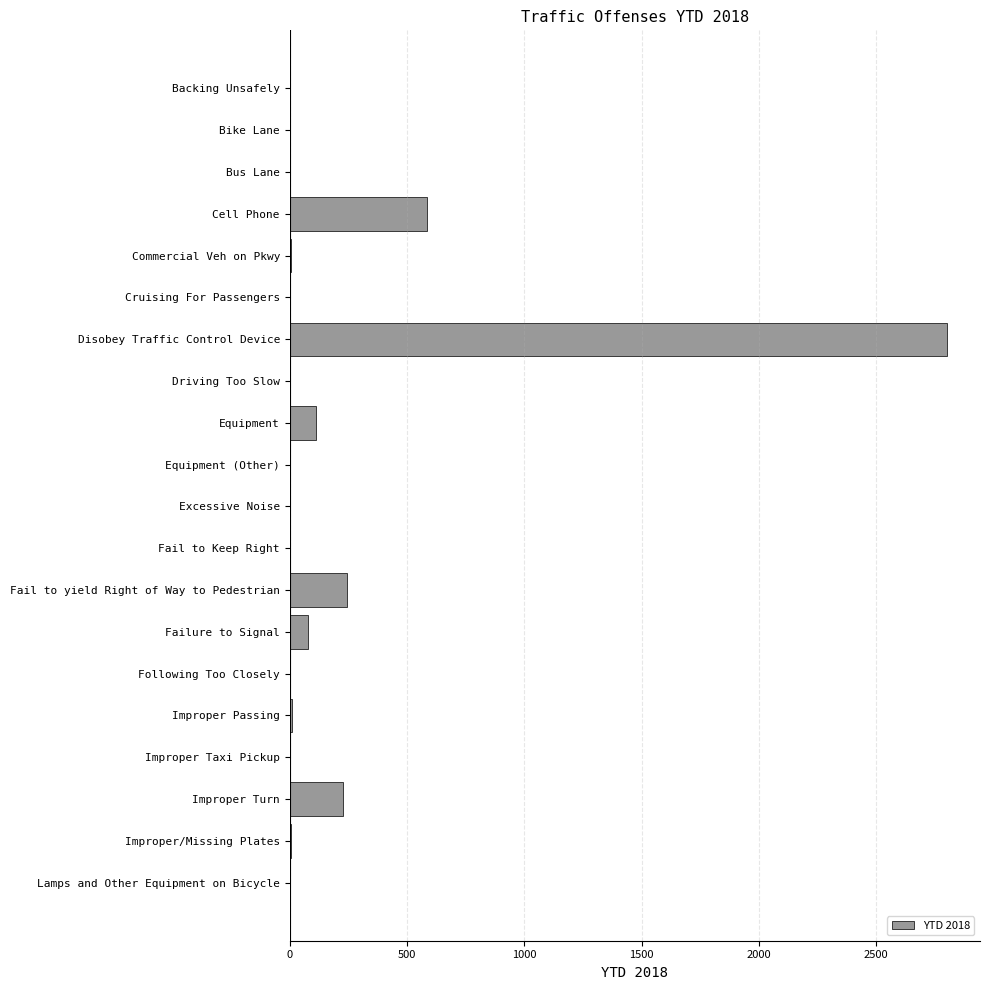

How many distinct data groups are displayed?

1